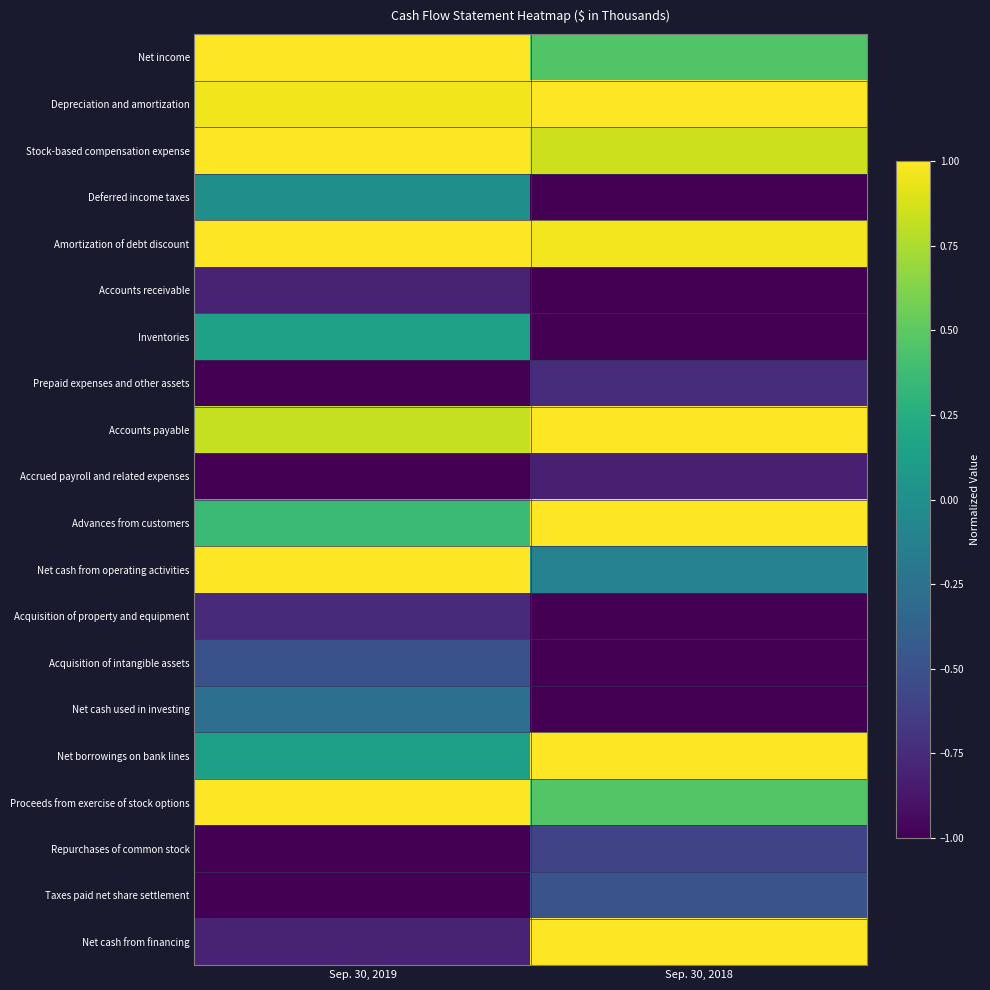

Rank the series at Sep. 30, 2018 from highest to lowest value.

Depreciation and amortization, Accounts payable, Advances from customers, Net borrowings on bank lines, Net cash from financing, Amortization of debt discount, Stock-based compensation expense, Proceeds from exercise of stock options, Net income, Net cash from operating activities, Taxes paid net share settlement, Repurchases of common stock, Prepaid expenses and other assets, Accrued payroll and related expenses, Deferred income taxes, Accounts receivable, Inventories, Acquisition of property and equipment, Acquisition of intangible assets, Net cash used in investing